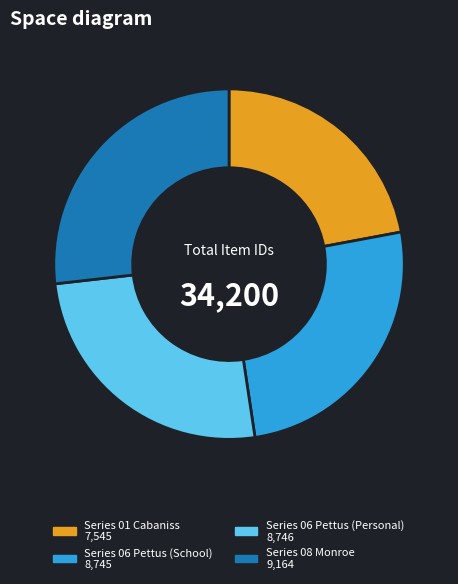

Is there any slice that represents more than half of the pie?

No